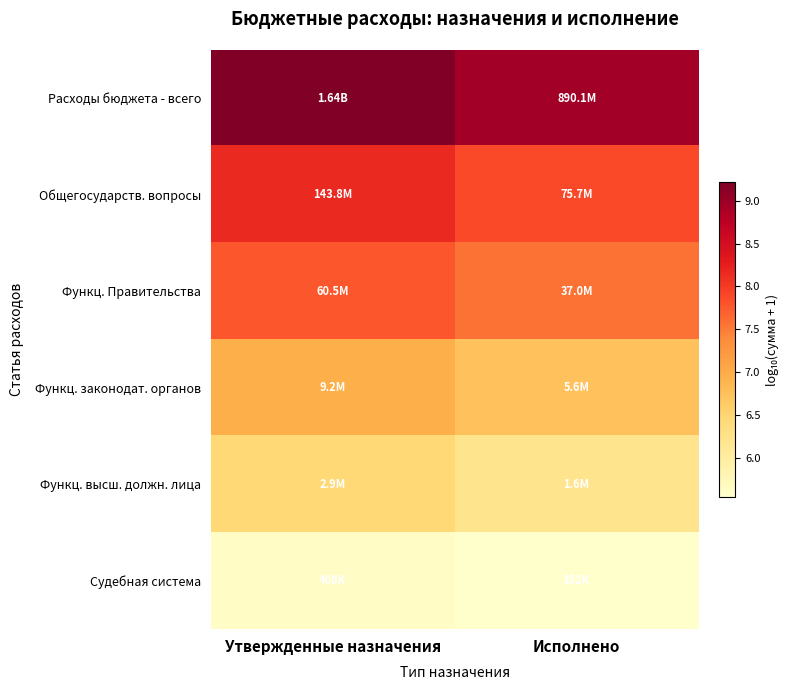

Reading left to right, extract all data points from this chart.

Расходы бюджета - всего: Утвержденные назначения=9.2	Исполнено=8.9
Общегосударств. вопросы: Утвержденные назначения=8.2	Исполнено=7.9
Функц. Правительства: Утвержденные назначения=7.8	Исполнено=7.6
Функц. законодат. органов: Утвержденные назначения=7.0	Исполнено=6.7
Функц. высш. должн. лица: Утвержденные назначения=6.5	Исполнено=6.2
Судебная система: Утвержденные назначения=5.6	Исполнено=5.5